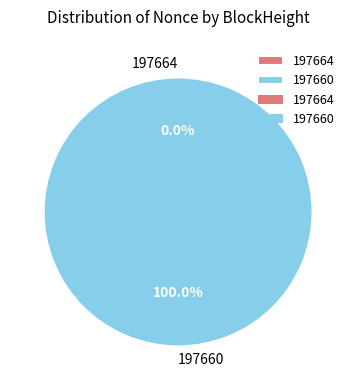

Rank the categories by value from lowest to highest.

197664, 197660